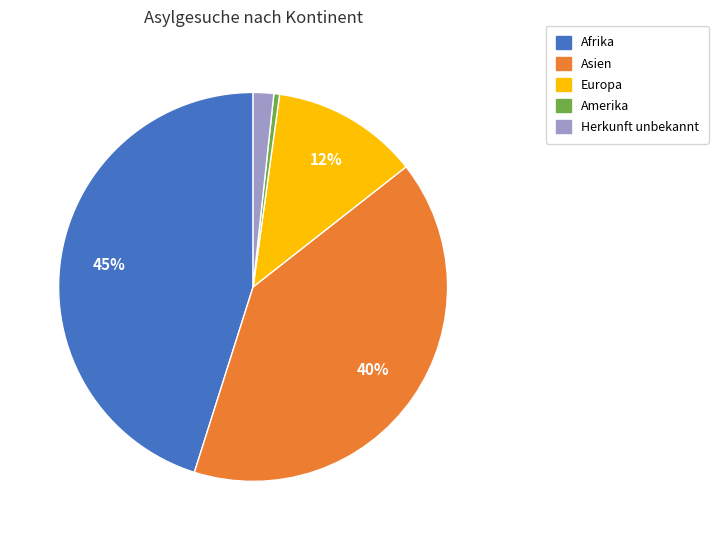

Approximately how many times larger is the value at Asien compared to Amerika?

85.4